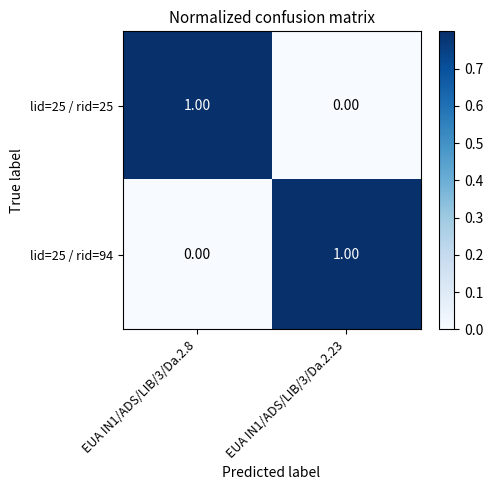

Rank the series at EUA IN1/ADS/LIB/3/Da.2.8 from lowest to highest value.

lid=25 / rid=94, lid=25 / rid=25